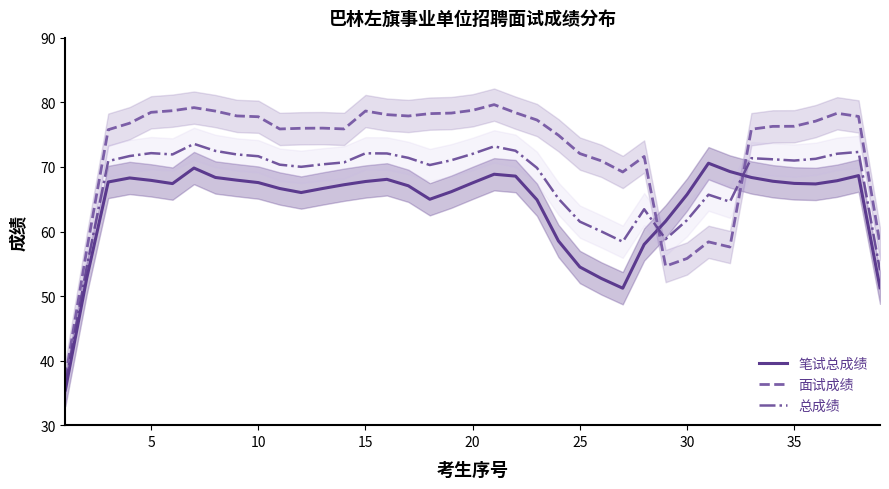

After their last crossing, which series has the higher values: 总成绩 or 面试成绩?

面试成绩